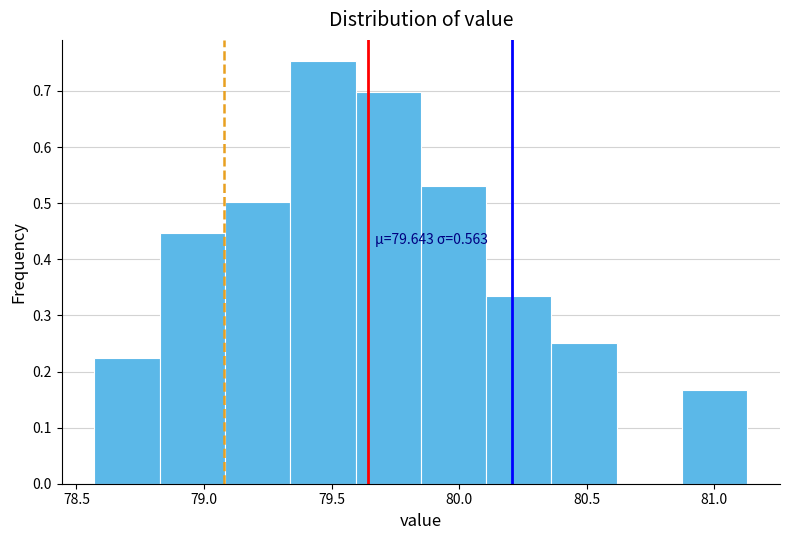

Which range on the x-axis has the tallest bar?

79.35 to 79.60